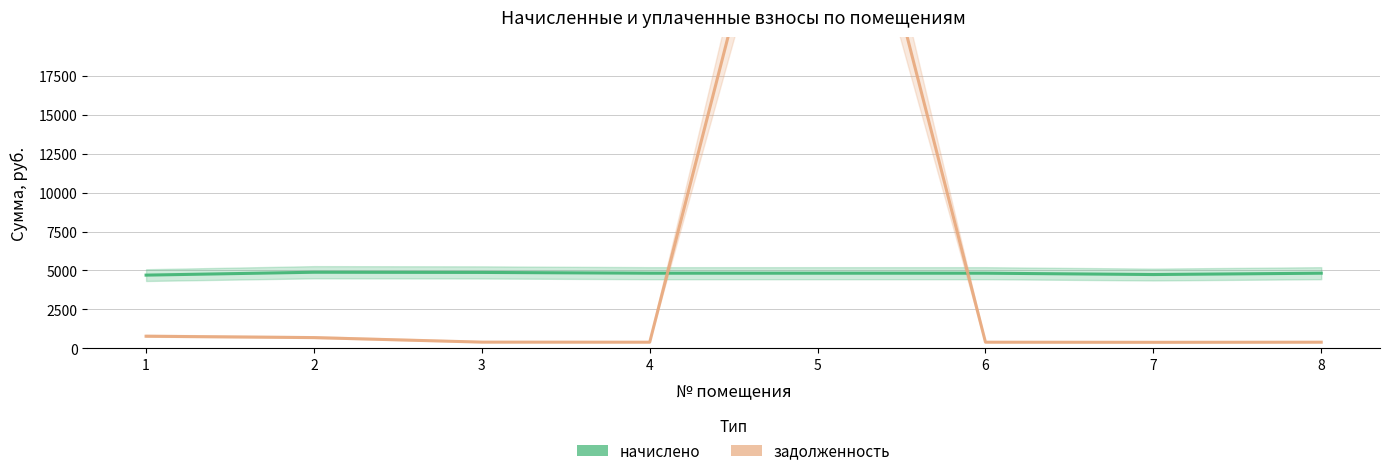

List the series in order of their peak value, highest first.

задолженность, начислено